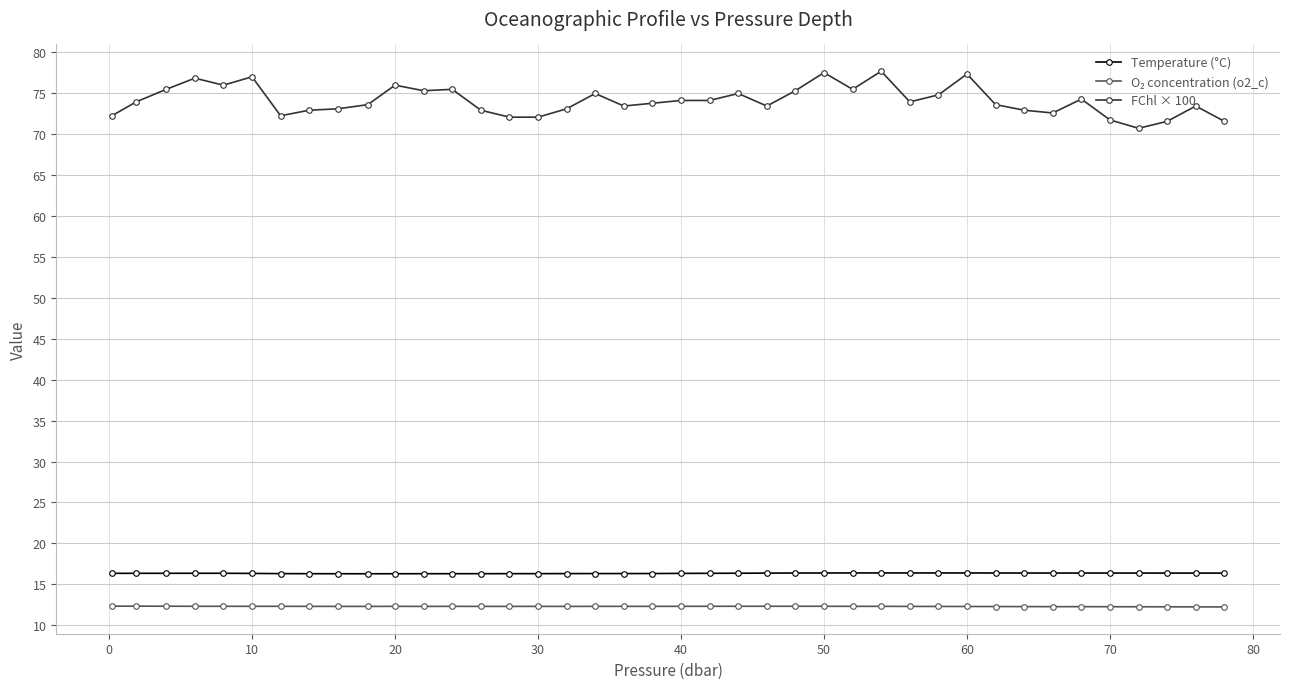

How many series are shown in this chart?

3